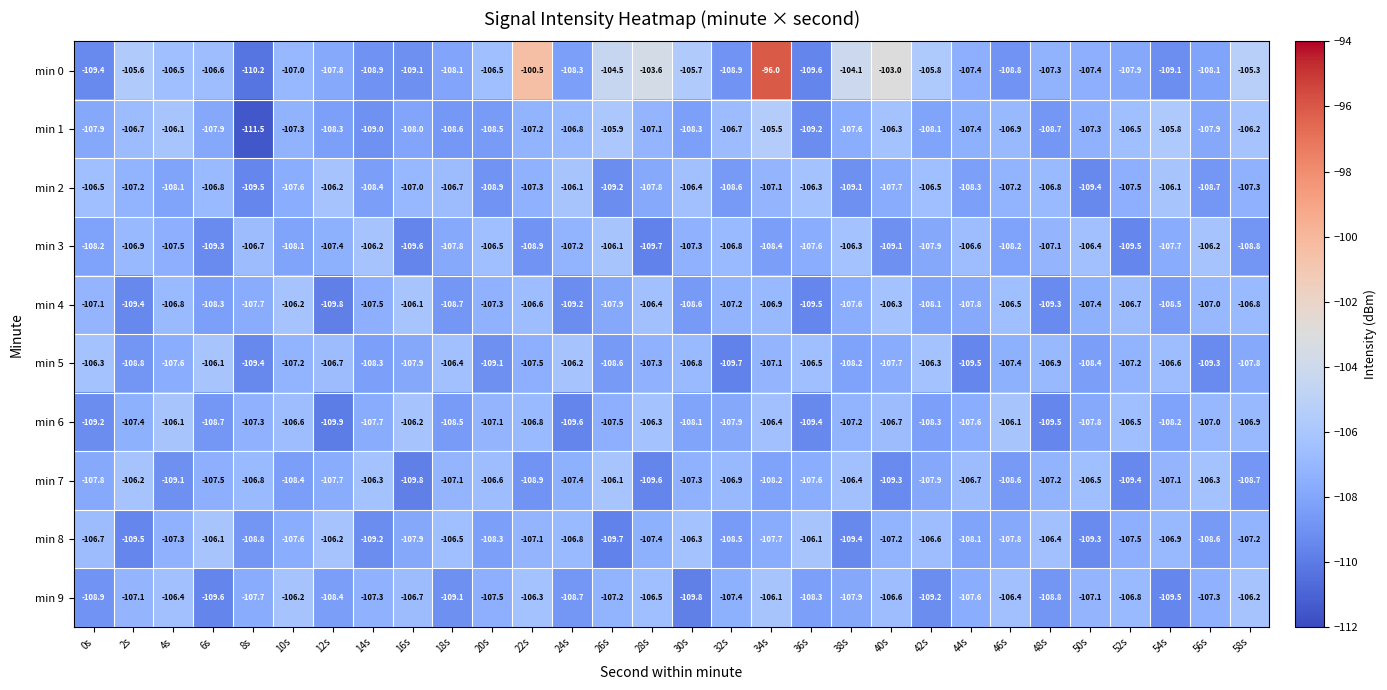

Which category has the highest value across all series?

34s